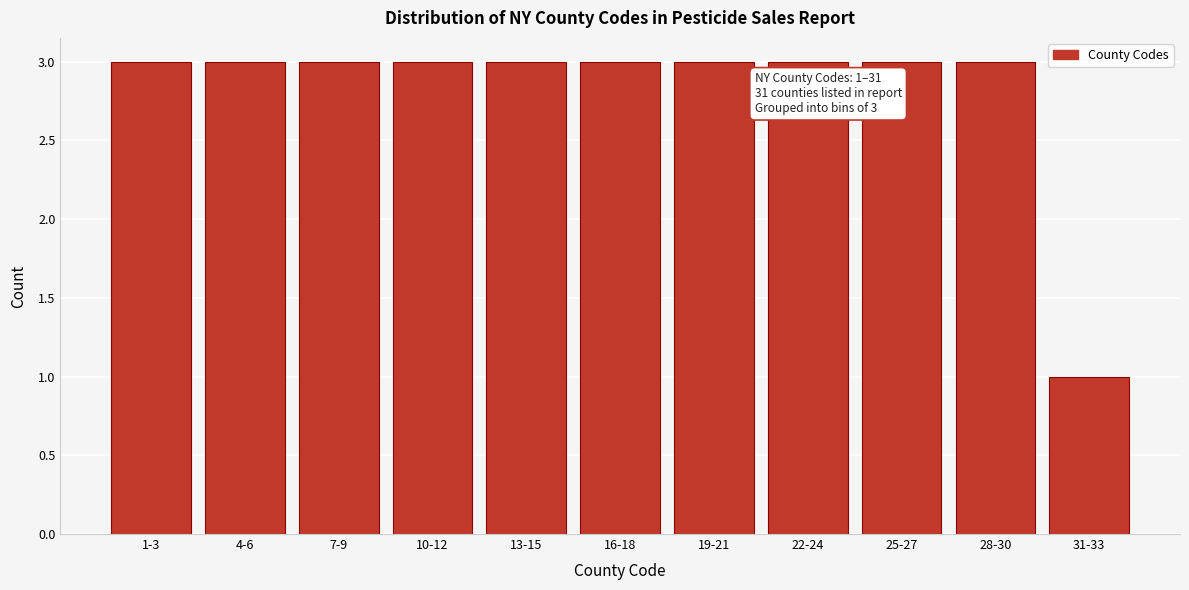

Reading left to right, extract all data points from this chart.

1-3=3	4-6=3	7-9=3	10-12=3	13-15=3	16-18=3	19-21=3	22-24=3	25-27=3	28-30=3	31-33=1